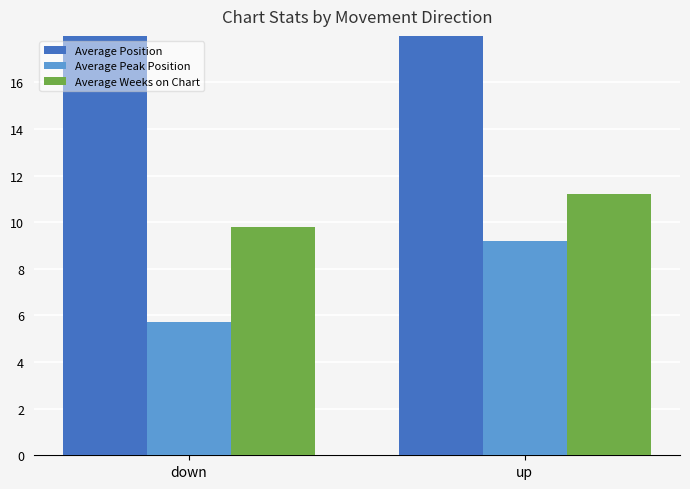

Reading left to right, list all the values displayed in this chart.

Average Position: down=21.1	up=20.0
Average Peak Position: down=5.7	up=9.2
Average Weeks on Chart: down=9.8	up=11.2